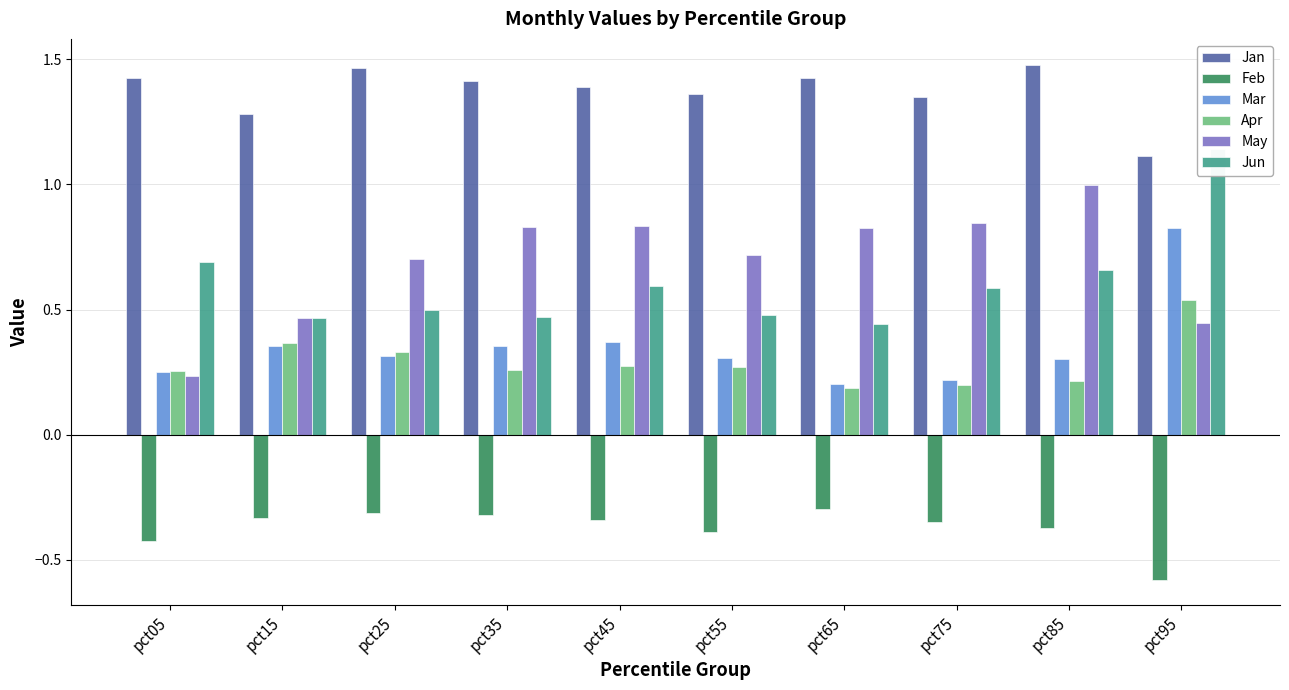

Reading left to right, what are all the values shown in this chart?

Jan: pct05=1.4	pct15=1.3	pct25=1.5	pct35=1.4	pct45=1.4	pct55=1.4	pct65=1.4	pct75=1.3	pct85=1.5	pct95=1.1
Feb: pct05=-0.4	pct15=-0.3	pct25=-0.3	pct35=-0.3	pct45=-0.3	pct55=-0.4	pct65=-0.3	pct75=-0.3	pct85=-0.4	pct95=-0.6
Mar: pct05=0.3	pct15=0.4	pct25=0.3	pct35=0.4	pct45=0.4	pct55=0.3	pct65=0.2	pct75=0.2	pct85=0.3	pct95=0.8
Apr: pct05=0.3	pct15=0.4	pct25=0.3	pct35=0.3	pct45=0.3	pct55=0.3	pct65=0.2	pct75=0.2	pct85=0.2	pct95=0.5
May: pct05=0.2	pct15=0.5	pct25=0.7	pct35=0.8	pct45=0.8	pct55=0.7	pct65=0.8	pct75=0.8	pct85=1.0	pct95=0.4
Jun: pct05=0.7	pct15=0.5	pct25=0.5	pct35=0.5	pct45=0.6	pct55=0.5	pct65=0.4	pct75=0.6	pct85=0.7	pct95=1.1